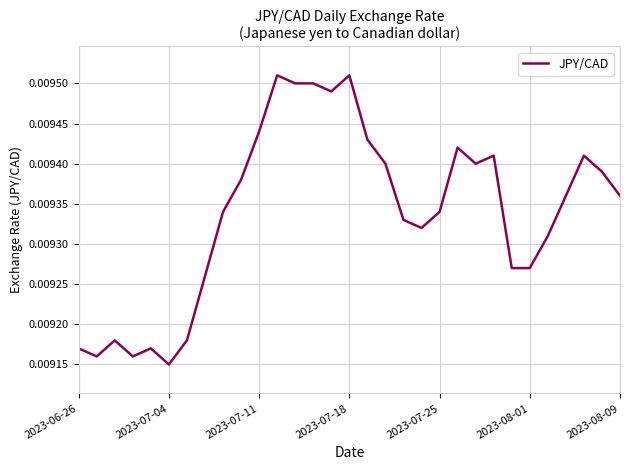

How many lines are shown in the chart?

1